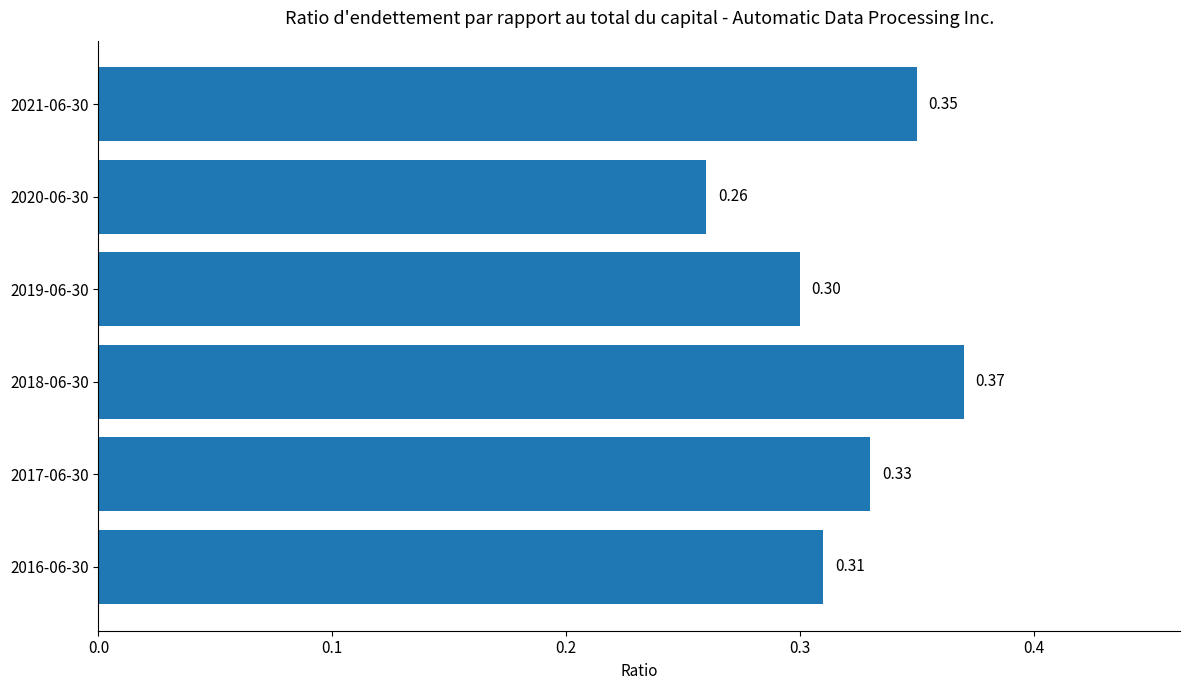

Which has a higher value, 2019-06-30 or 2016-06-30?

2016-06-30